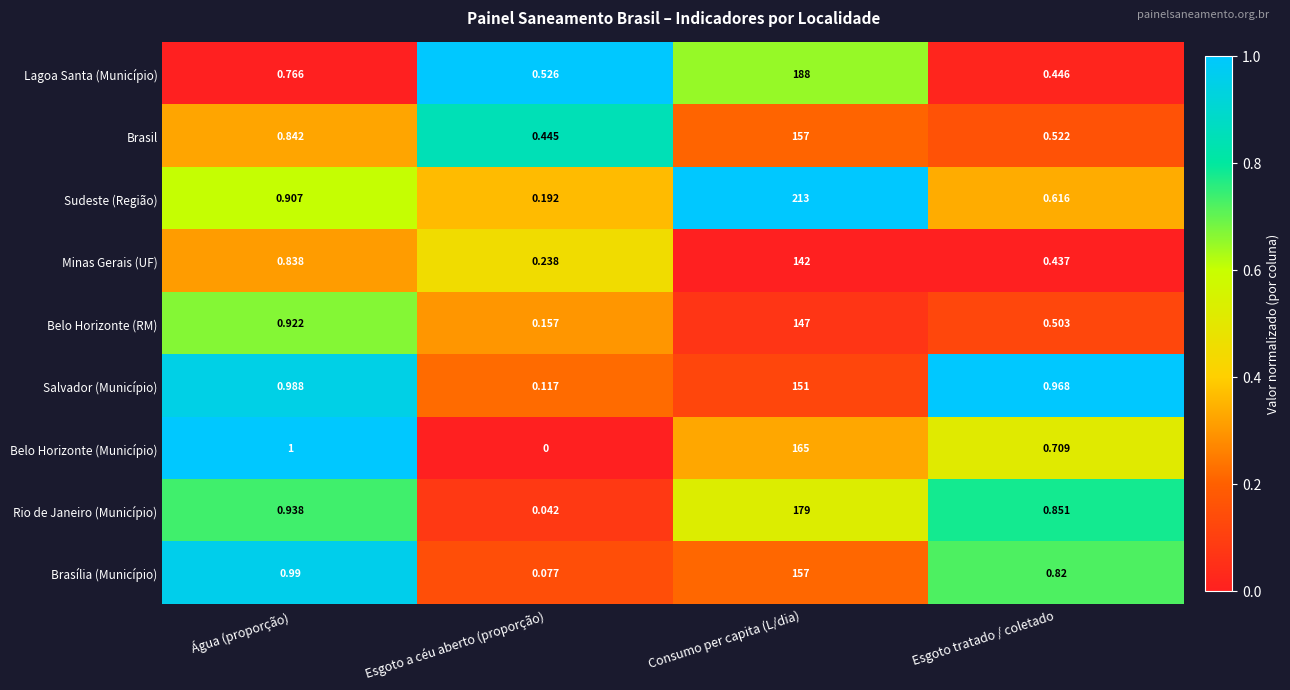

Which series has the widest spread of values?

Sudeste (Região)